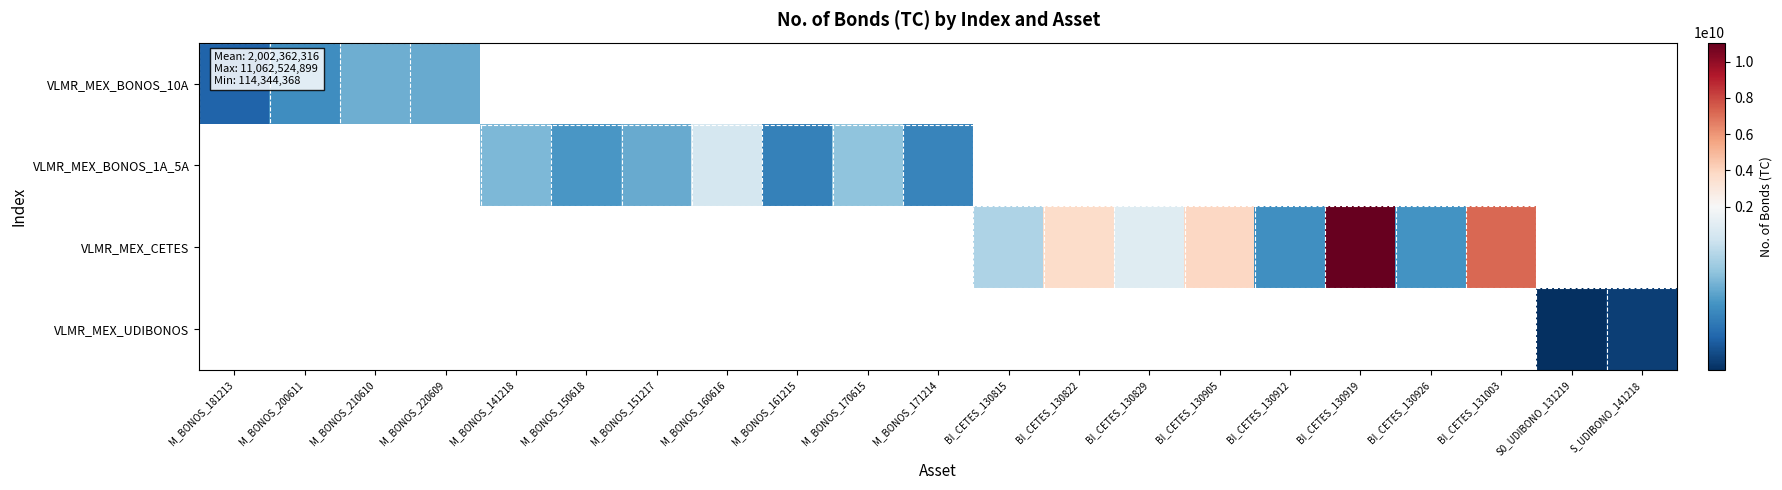

Which label corresponds to the smallest value in the chart?

S0_UDIBONO_131219